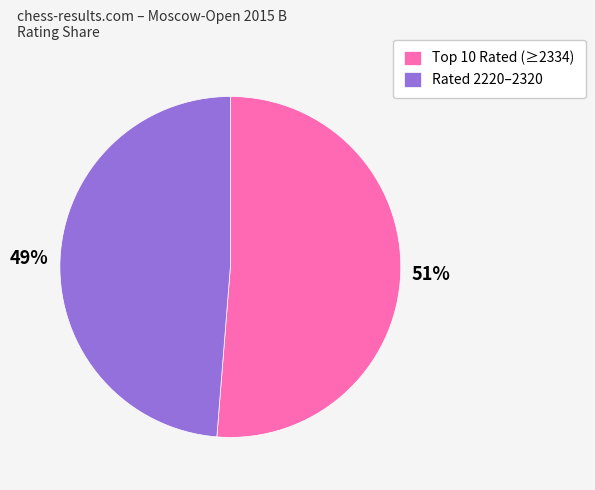

To the nearest percent, what portion does Rated 2220–2320 represent?

49%